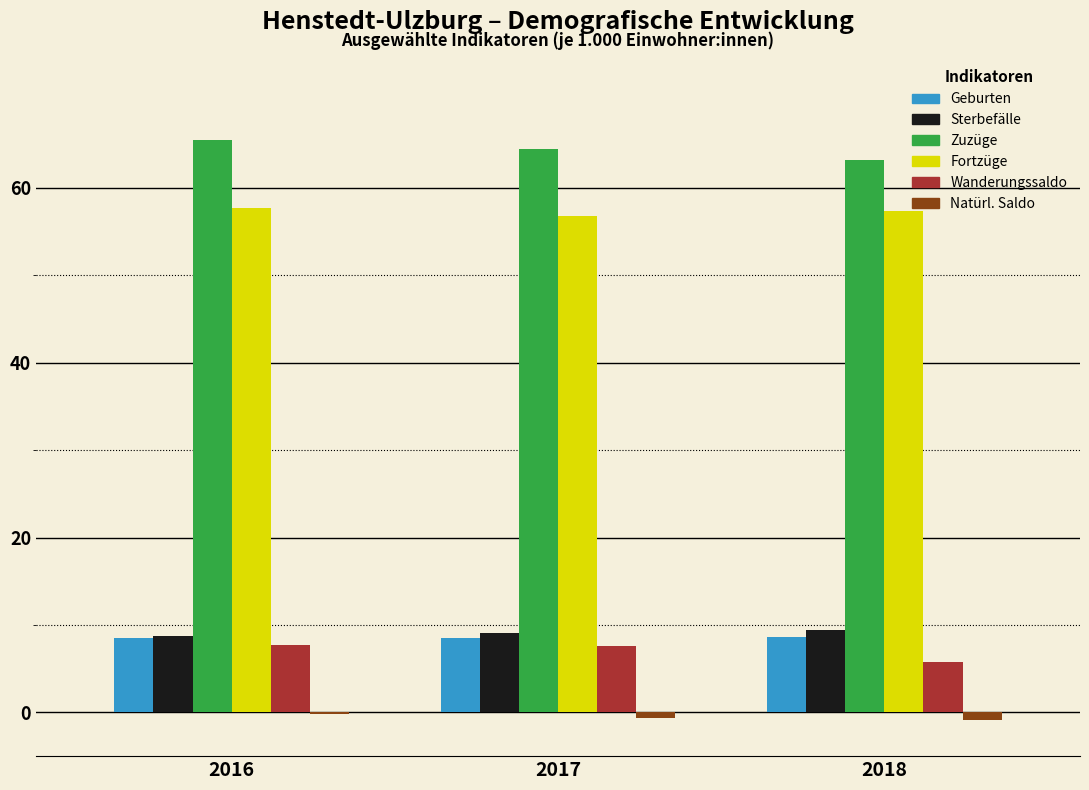

Is the value of Zuzüge at 2017 greater than the value of Wanderungssaldo at 2018?

Yes